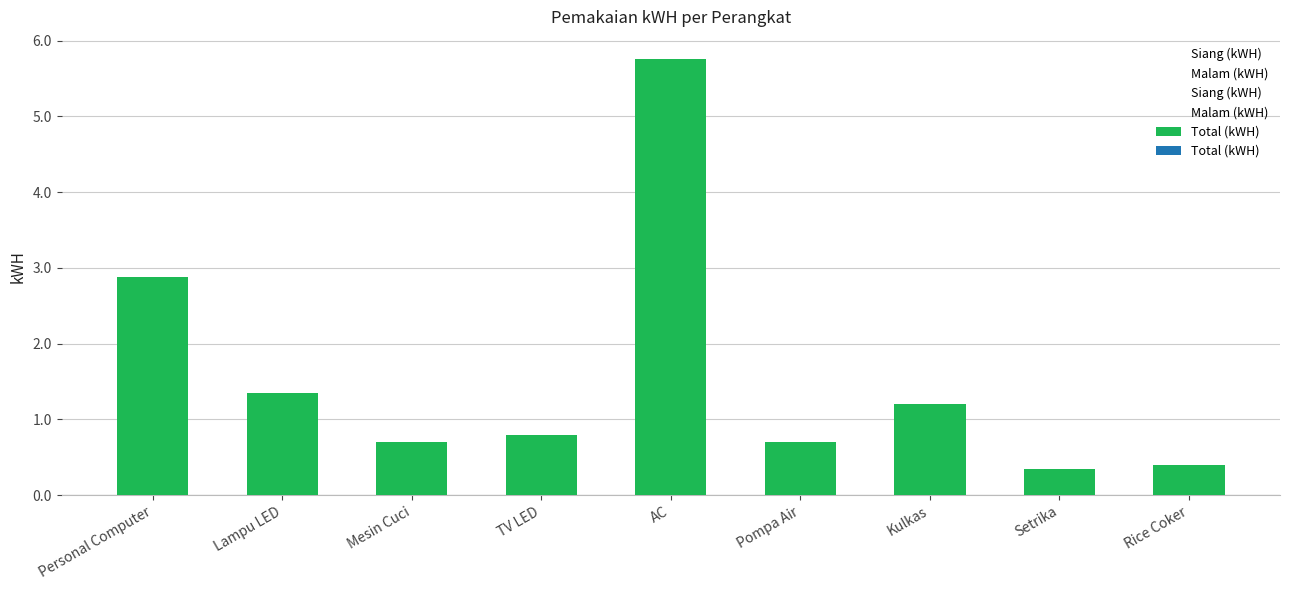

Which series contains the highest Y value?

Total (kWH)